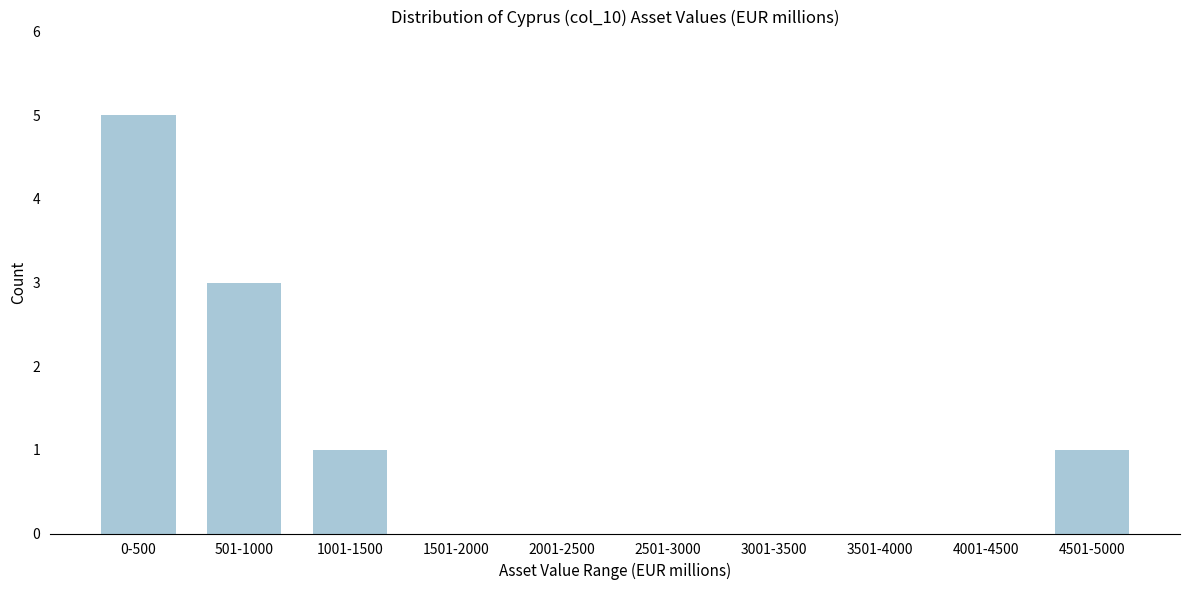

Reading left to right, list all the values displayed in this chart.

0-500=5	501-1000=3	1001-1500=1	1501-2000=0	2001-2500=0	2501-3000=0	3001-3500=0	3501-4000=0	4001-4500=0	4501-5000=1